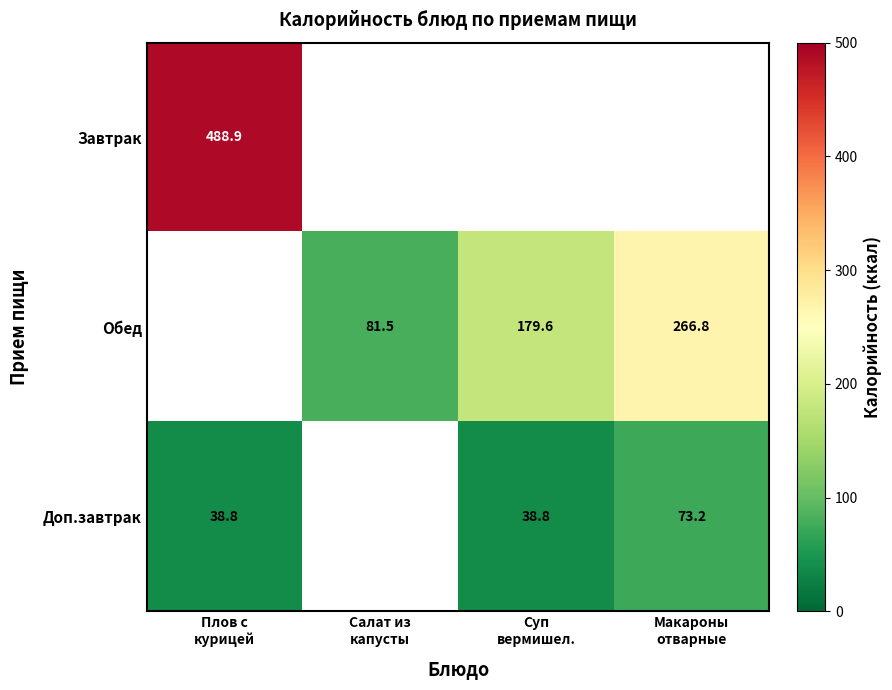

How many distinct data groups are displayed?

3